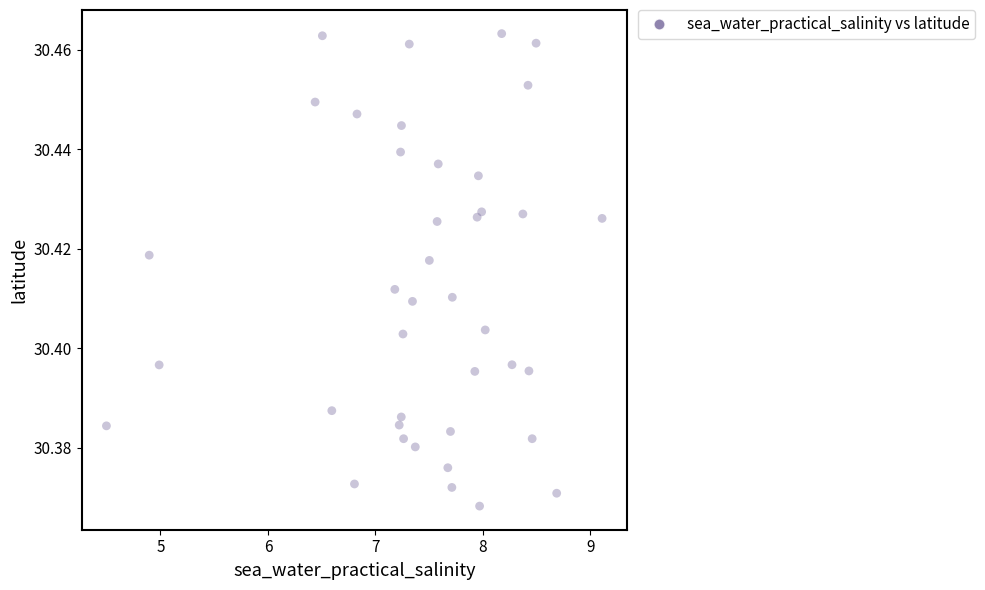

How many points are shown in the scatter plot?

40